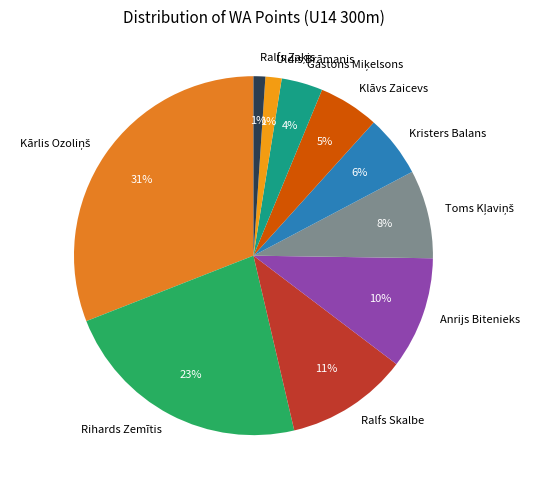

Count the number of slices in the pie.

10